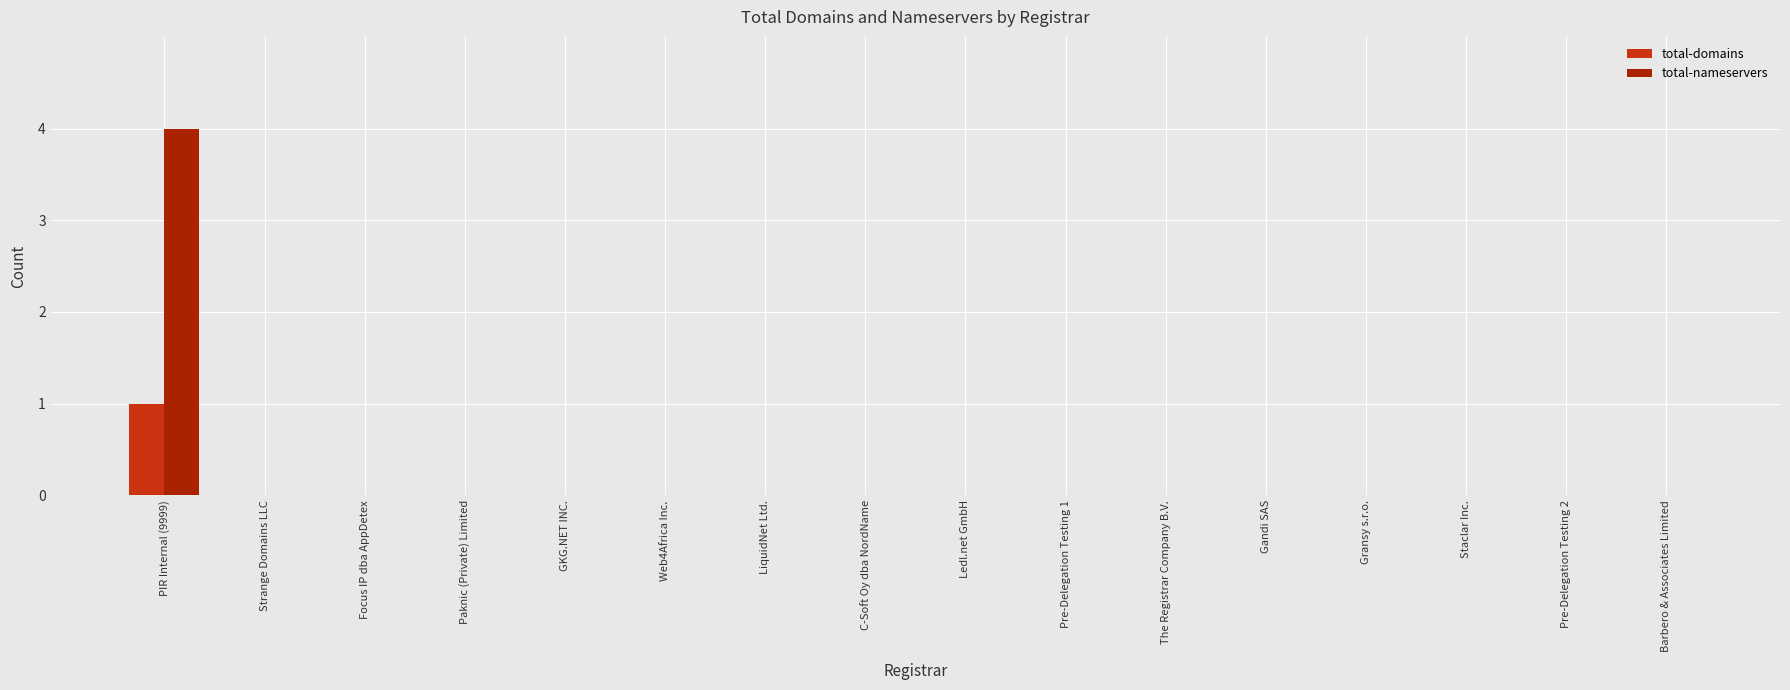

At which category is the sum across all series the highest?

PIR Internal (9999)